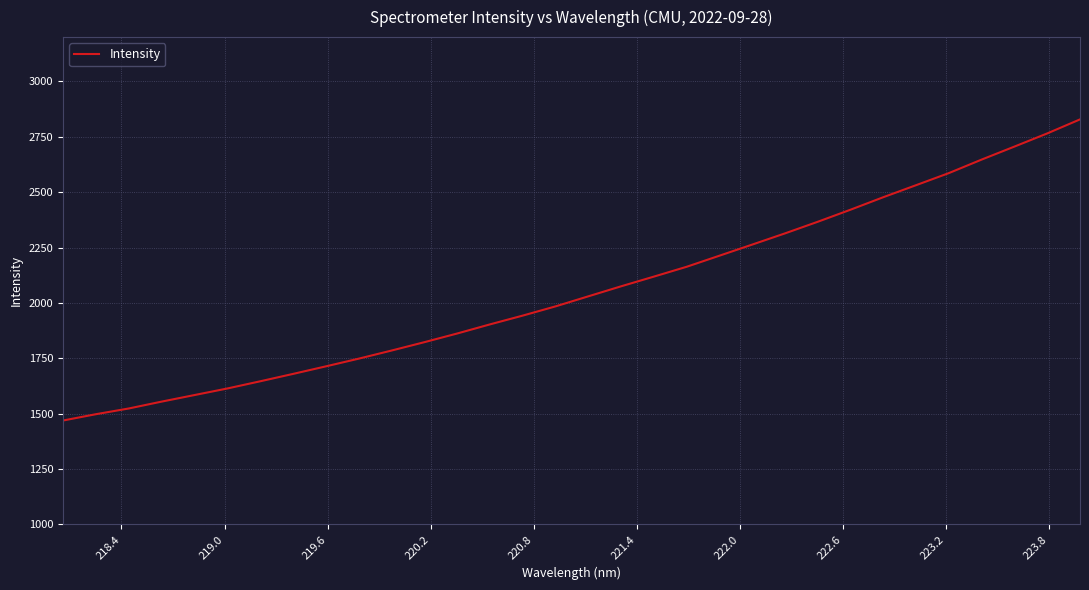

What is the maximum value shown in the chart?

2828.6